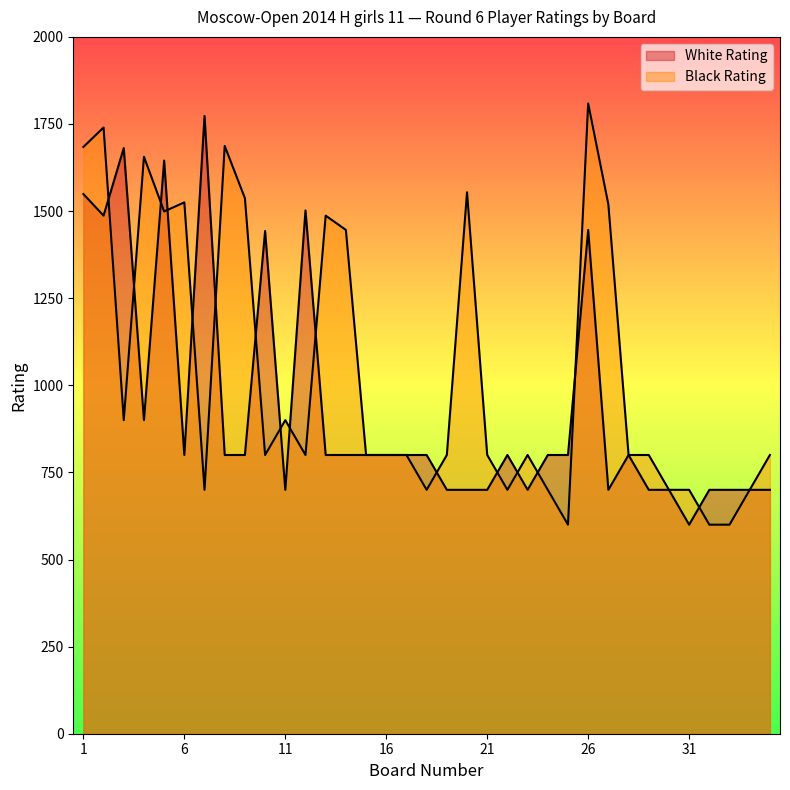

List the series in order of their overall mean, lowest first.

White Rating, Black Rating